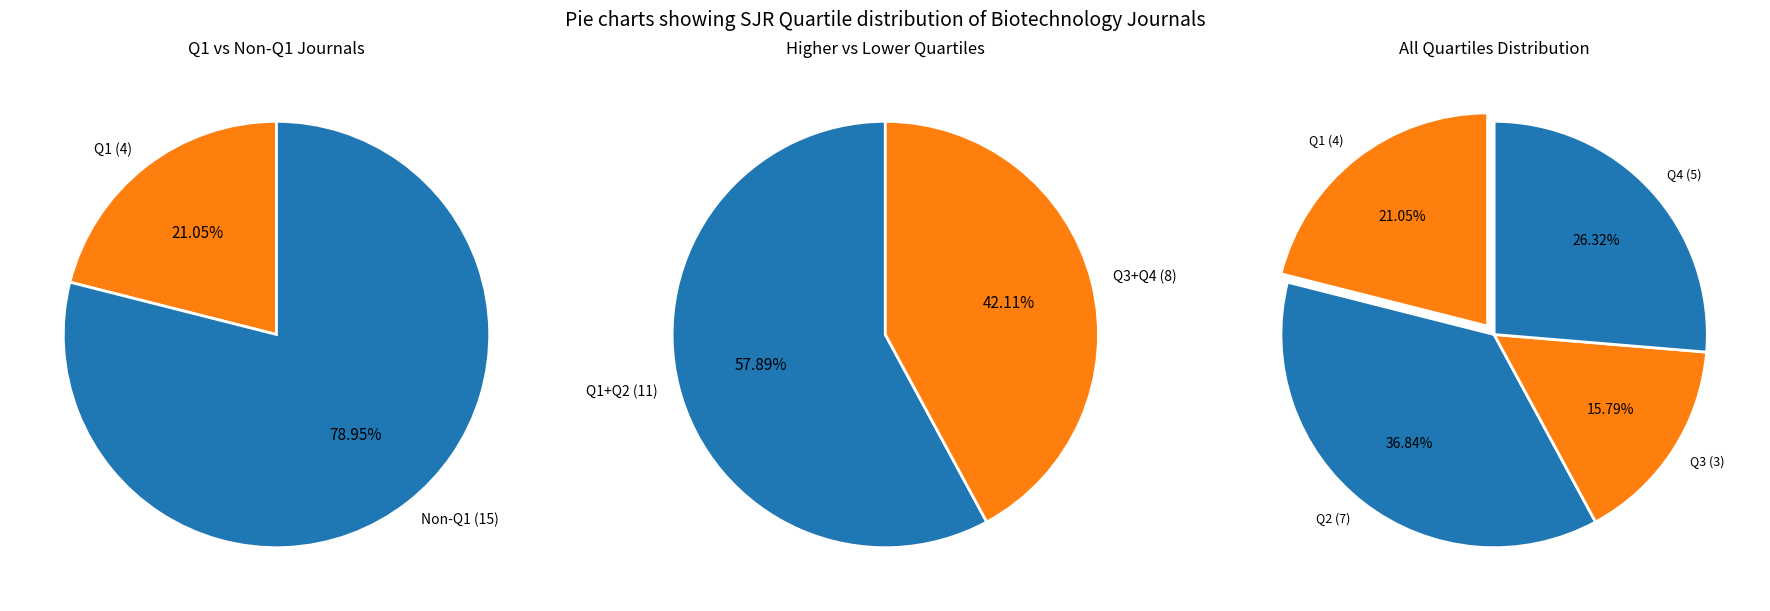

What percentage is the Q1 slice, to the nearest percent?

21%